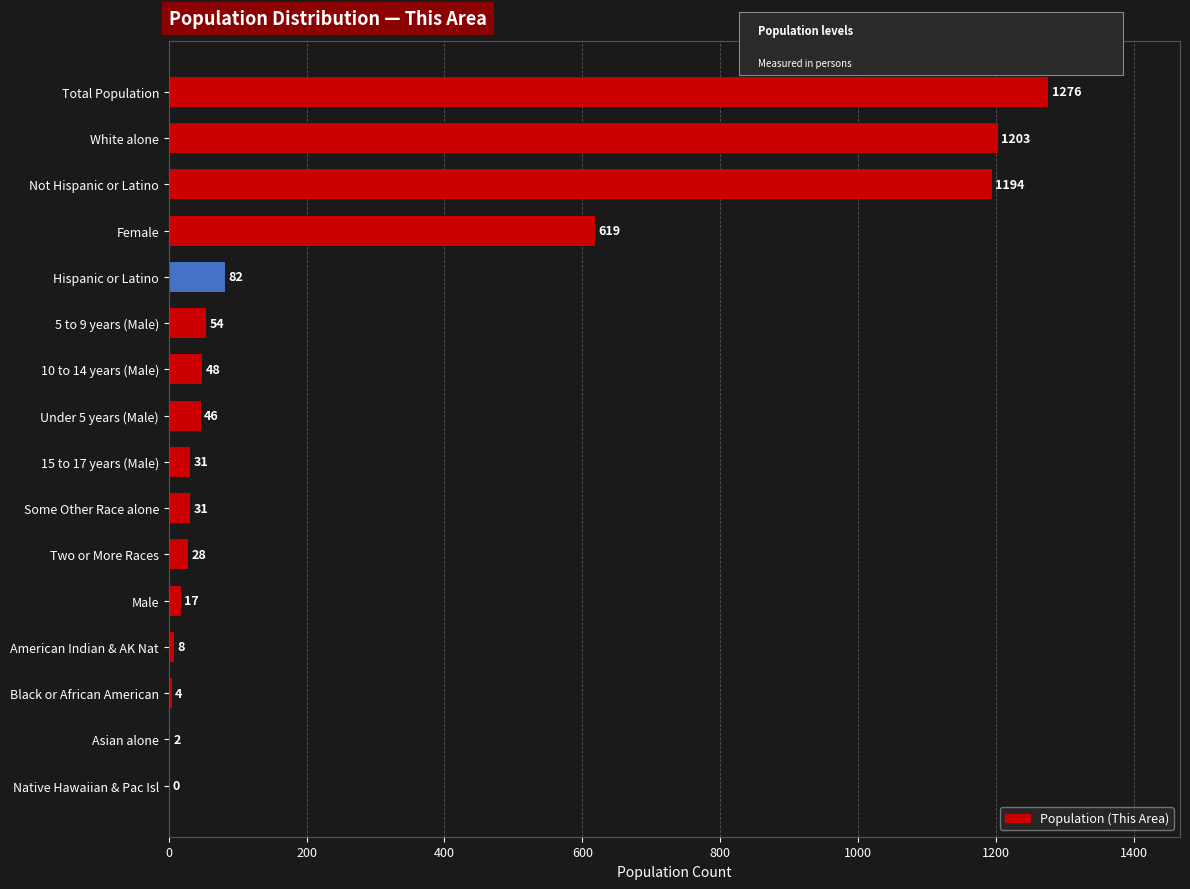

At which category does the chart reach its peak across all series?

Total Population